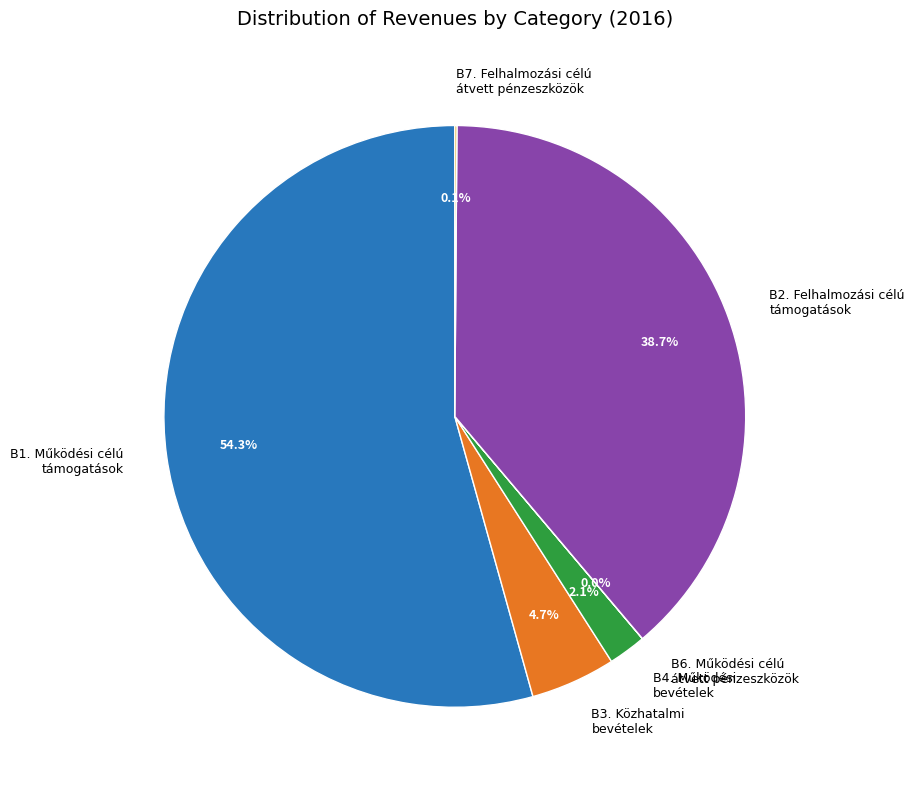

What is the largest slice in the pie chart?

B1. Működési célú támogatások